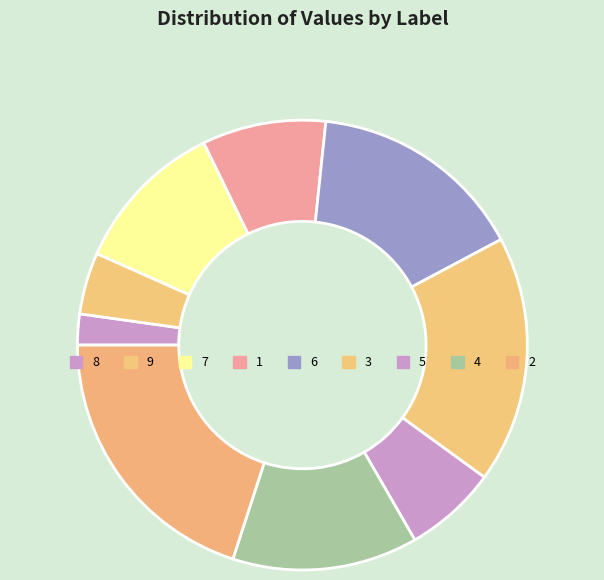

What is the change in value from 7 to 3?

+3